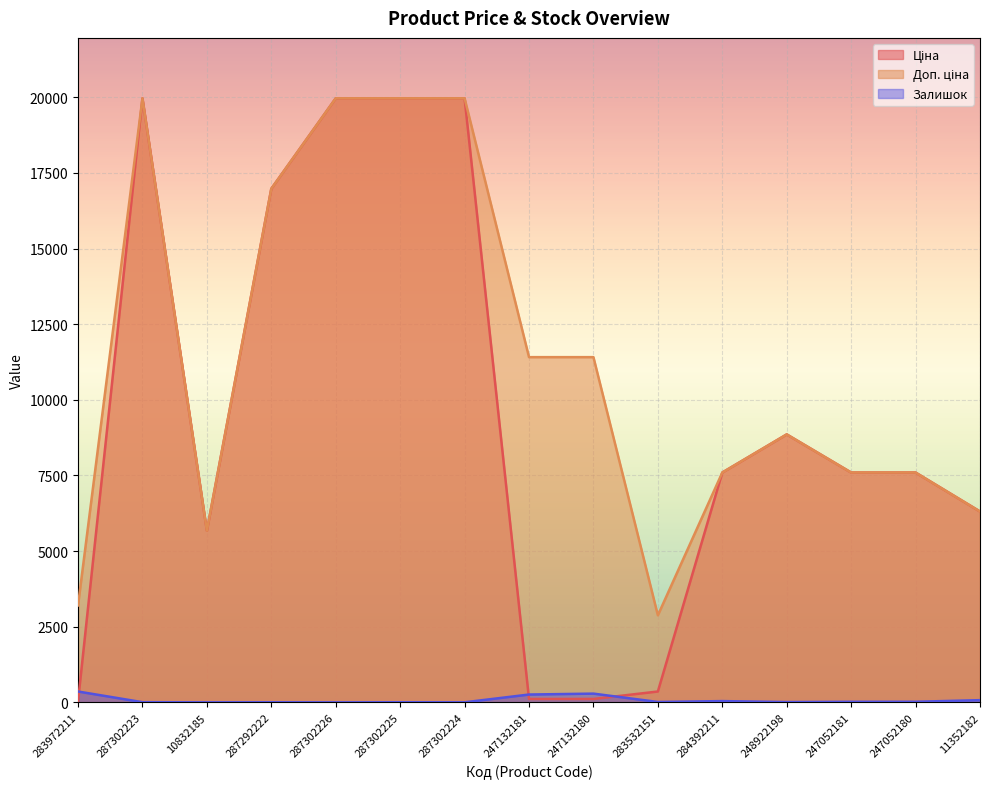

What is the difference between the highest and lowest values at 248922198?

8845.7